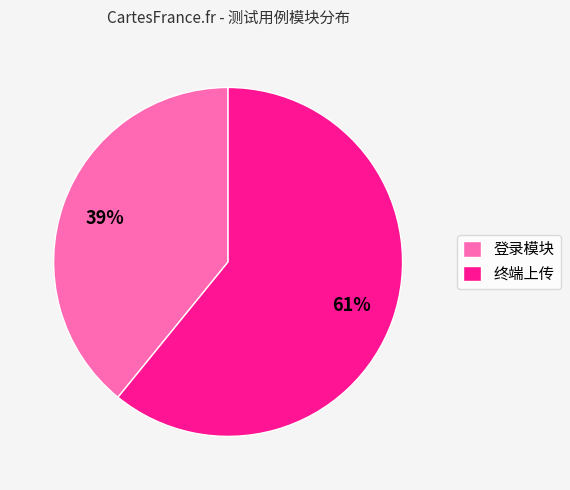

To the nearest percent, what is the difference between the largest and smallest slice percentages?

22%